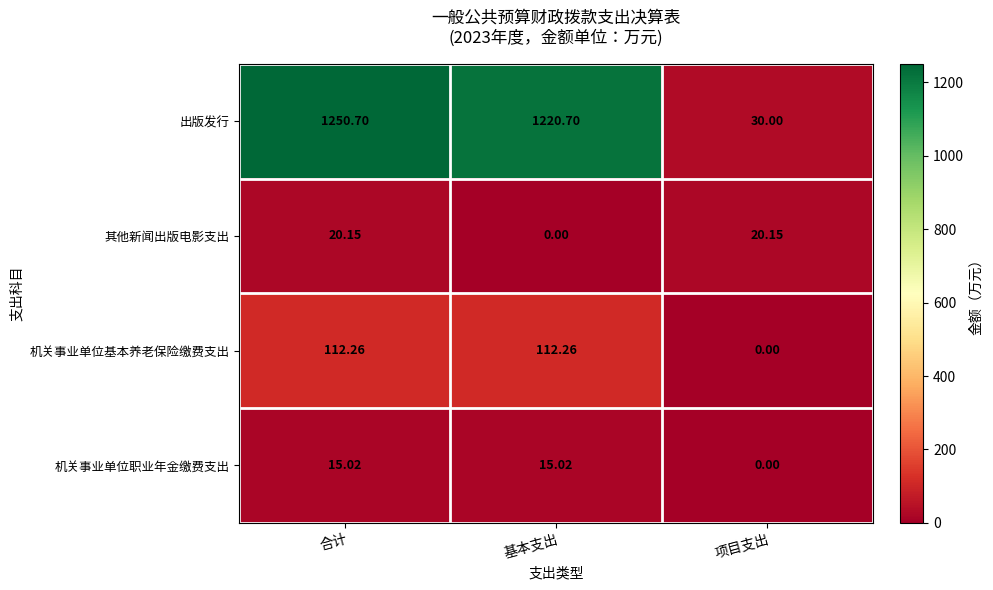

List the series in order of their peak value, highest first.

出版发行, 机关事业单位基本养老保险缴费支出, 其他新闻出版电影支出, 机关事业单位职业年金缴费支出